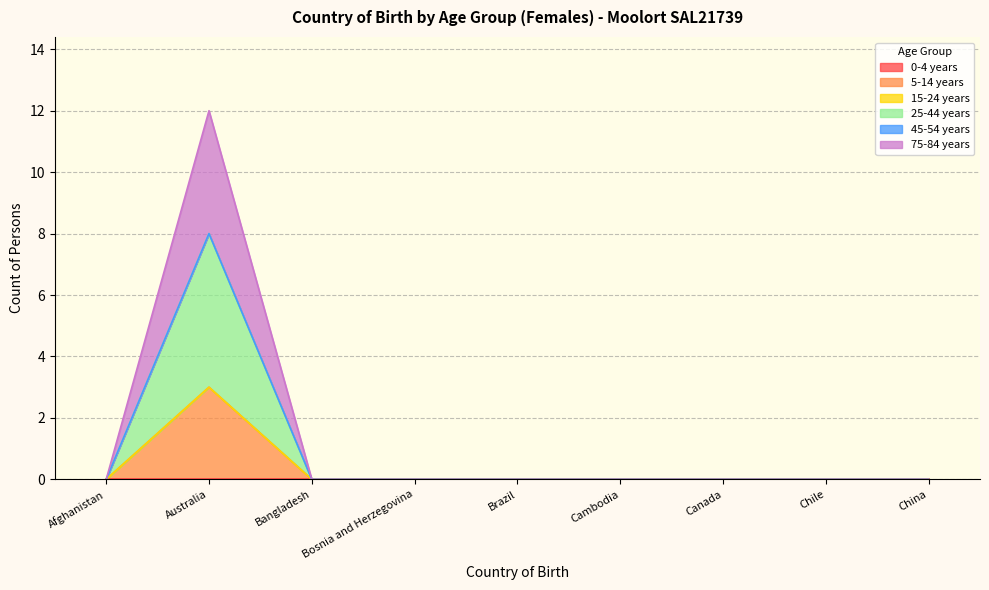

At which category is the sum across all series the highest?

Australia